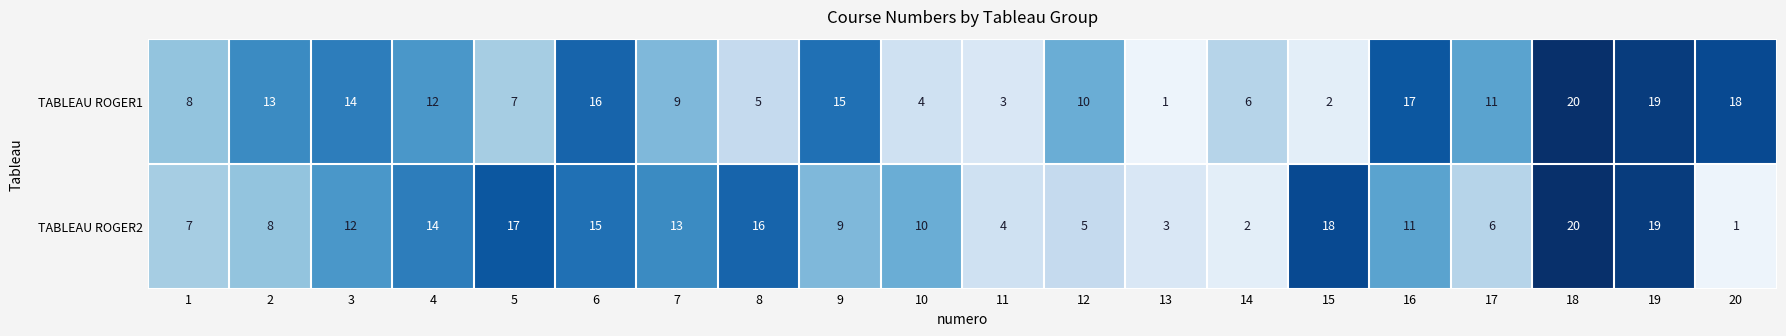

True or false: TABLEAU ROGER2 has a value of 16 at 16.

False